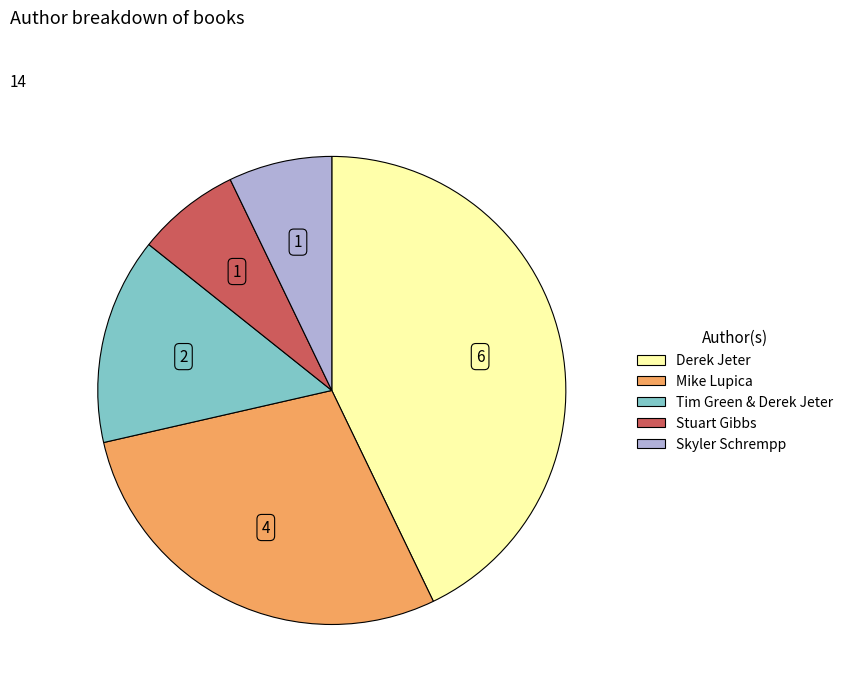

How many slices are in this pie chart?

5